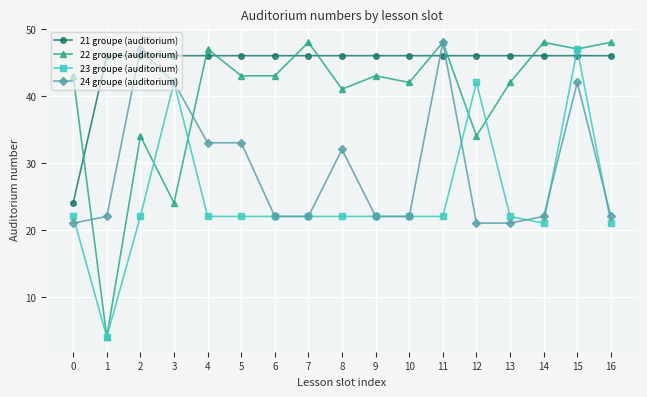

What is the value of the 23 groupe (auditorium) point at the 7th from the left?

22